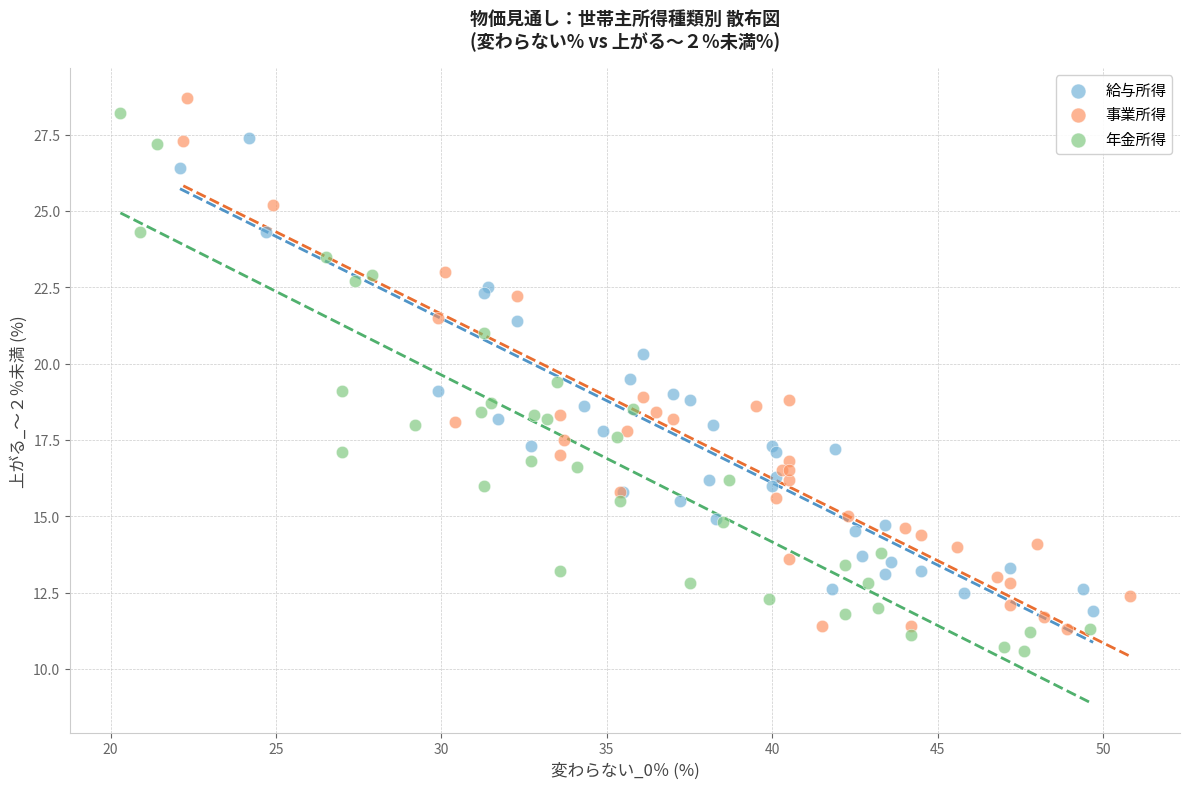

Which series contains the lowest Y value?

年金所得